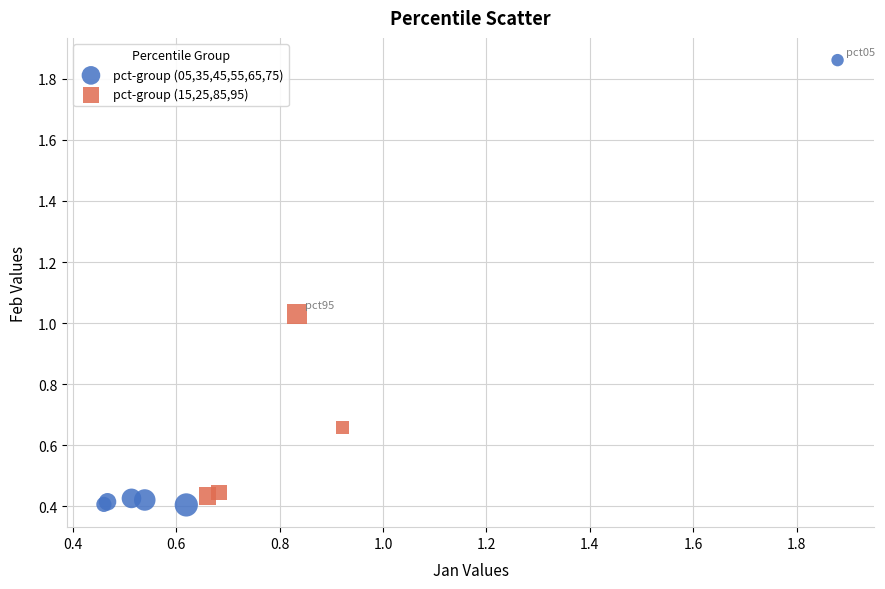

What are all the series names shown in the legend?

pct-group (05,35,45,55,65,75), pct-group (15,25,85,95)